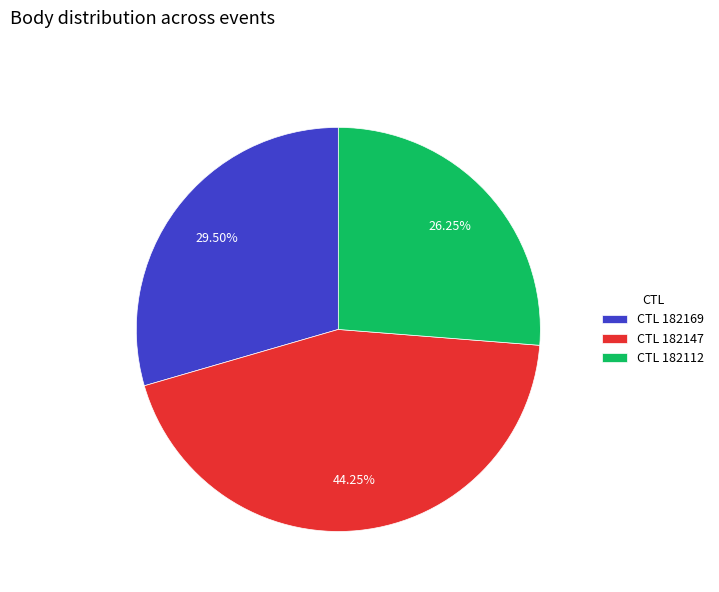

Rank the categories by value from highest to lowest.

CTL 182147, CTL 182169, CTL 182112